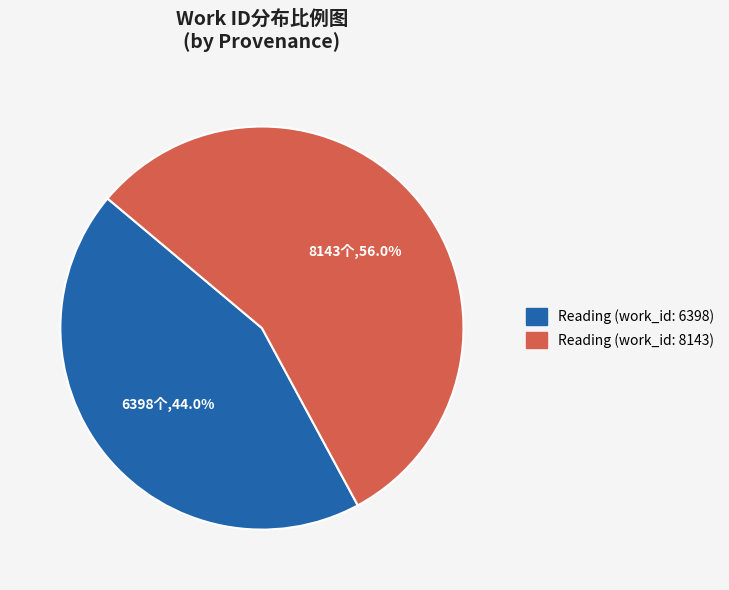

The Reading (work_id: 8143) slice represents 56% of the pie. True or false?

True